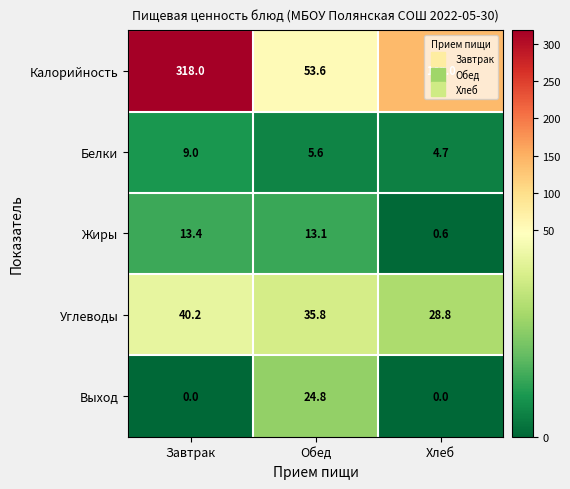

Which series has the largest total across all categories?

Калорийность